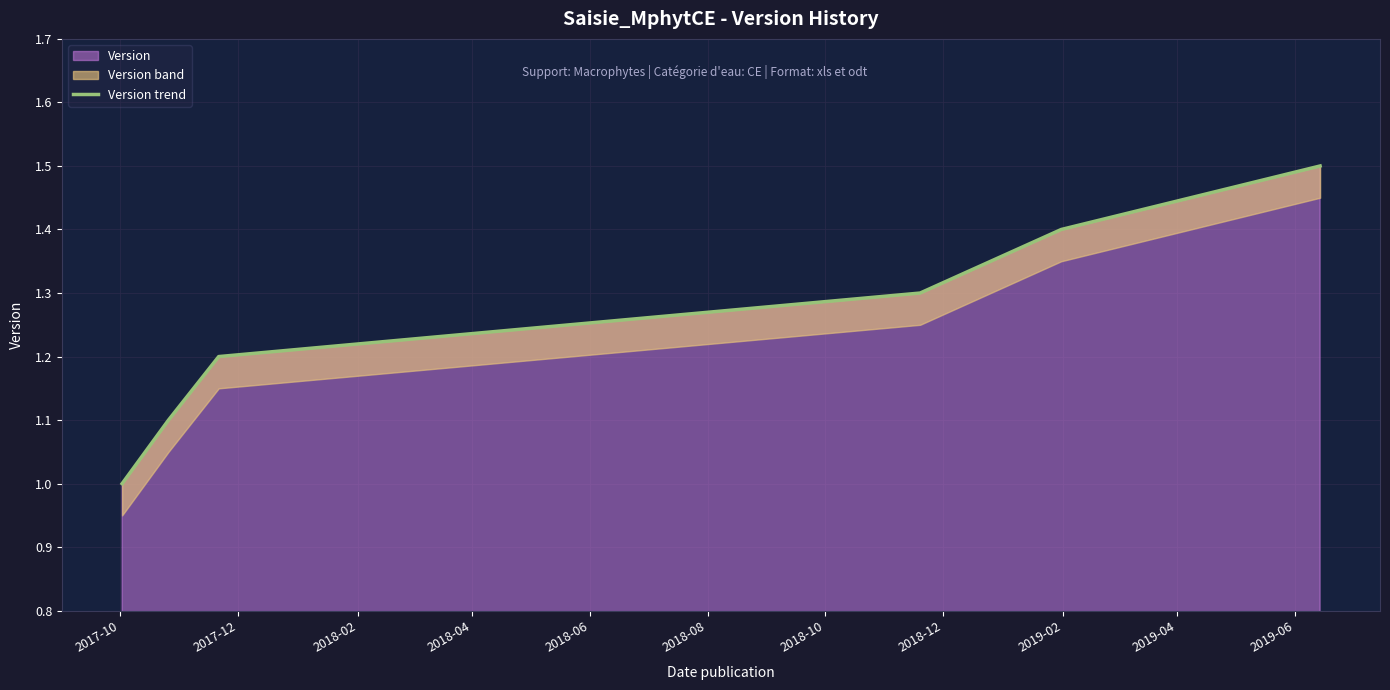

What is the highest value of the Version series?

1.5